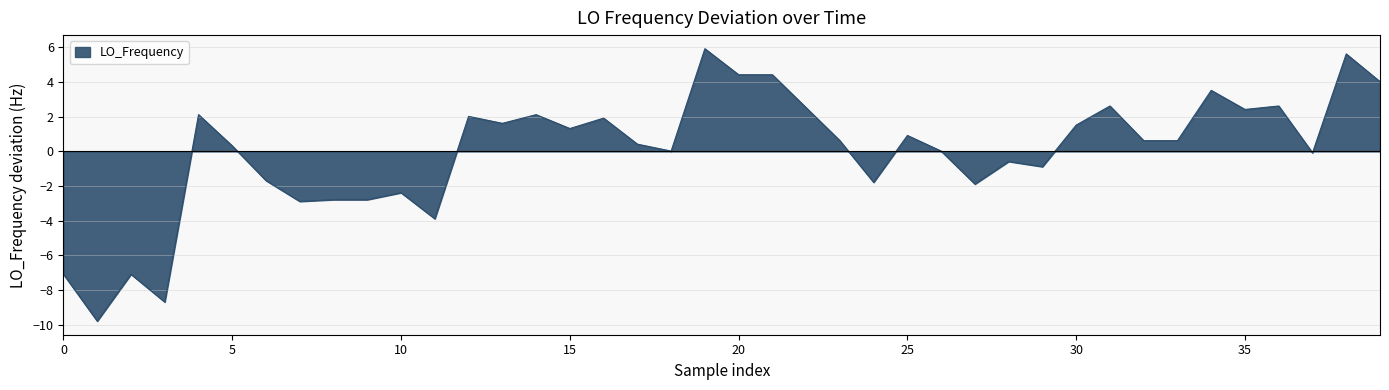

What is the maximum value shown in the chart?

5.9